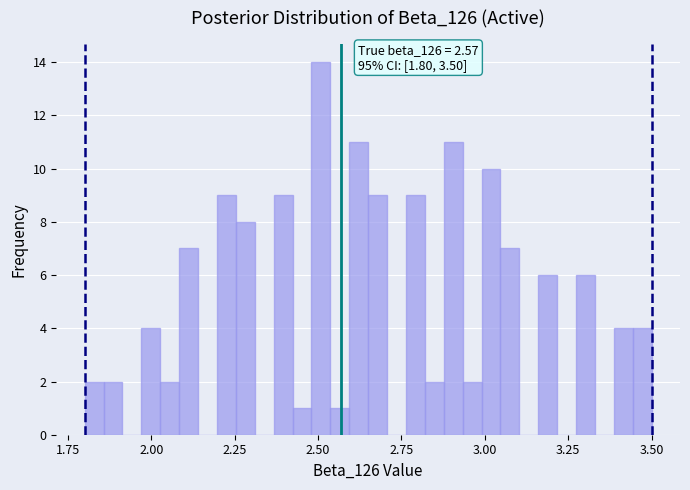

Around what value on the x-axis is the tallest bar? Give the approximate position of its centre, as read against the axis.

2.50